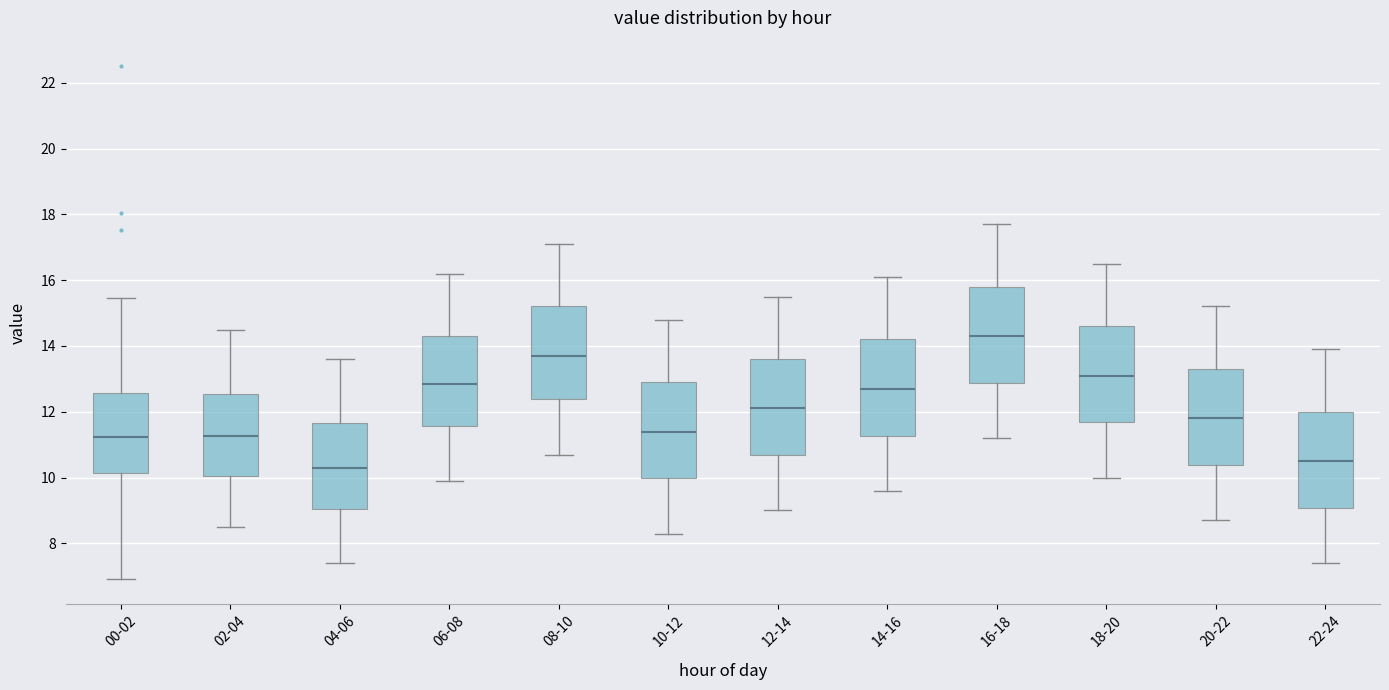

Reading left to right, read every box against the y-axis: the position of its median line, the range the box covers, and the ends of its whiskers. The values are not printed on the chart, so give them approximately, as read against the axis.

00-02: median 11.2, box 10.2 to 12.6, whiskers 7.0 to 15.4
02-04: median 11.2, box 10.0 to 12.6, whiskers 8.6 to 14.6
04-06: median 10.4, box 9.0 to 11.6, whiskers 7.4 to 13.6
06-08: median 12.8, box 11.6 to 14.4, whiskers 10.0 to 16.2
08-10: median 13.8, box 12.4 to 15.2, whiskers 10.8 to 17.2
10-12: median 11.4, box 10.0 to 13.0, whiskers 8.4 to 14.8
12-14: median 12.2, box 10.6 to 13.6, whiskers 9.0 to 15.6
14-16: median 12.8, box 11.2 to 14.2, whiskers 9.6 to 16.2
16-18: median 14.4, box 12.8 to 15.8, whiskers 11.2 to 17.8
18-20: median 13.2, box 11.6 to 14.6, whiskers 10.0 to 16.6
20-22: median 11.8, box 10.4 to 13.4, whiskers 8.8 to 15.2
22-24: median 10.6, box 9.0 to 12.0, whiskers 7.4 to 14.0